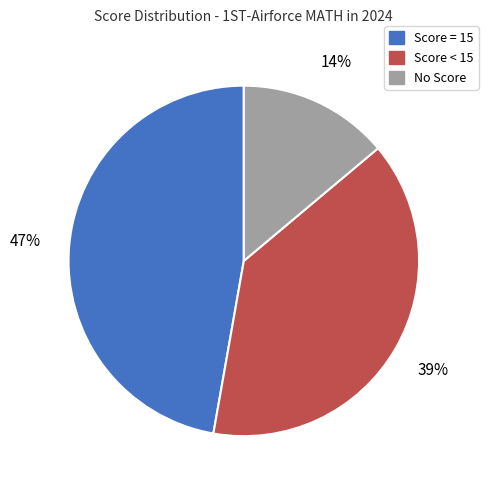

Is there a majority slice in this chart?

No